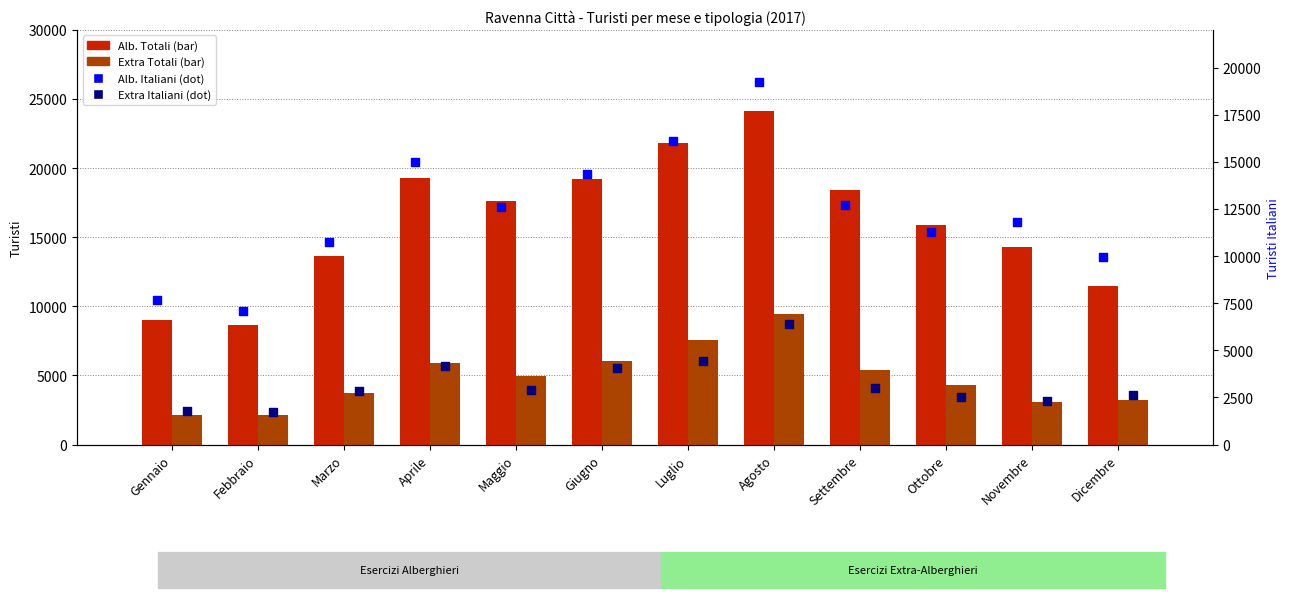

Which series reaches the maximum Y coordinate?

Alb. Totali